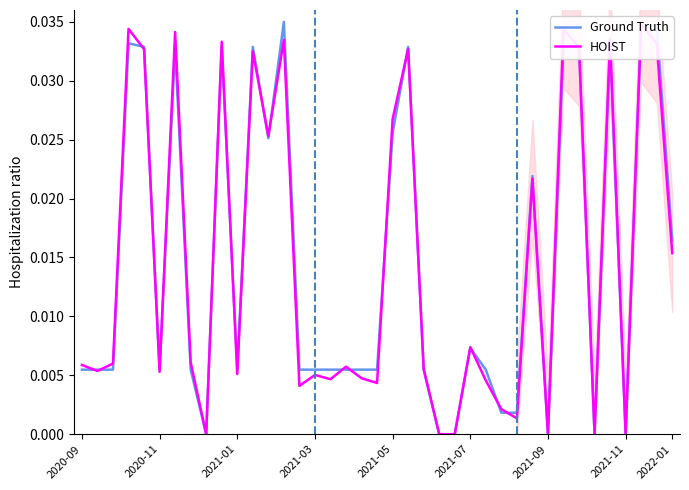

What are all the series names shown in the legend?

Ground Truth, HOIST